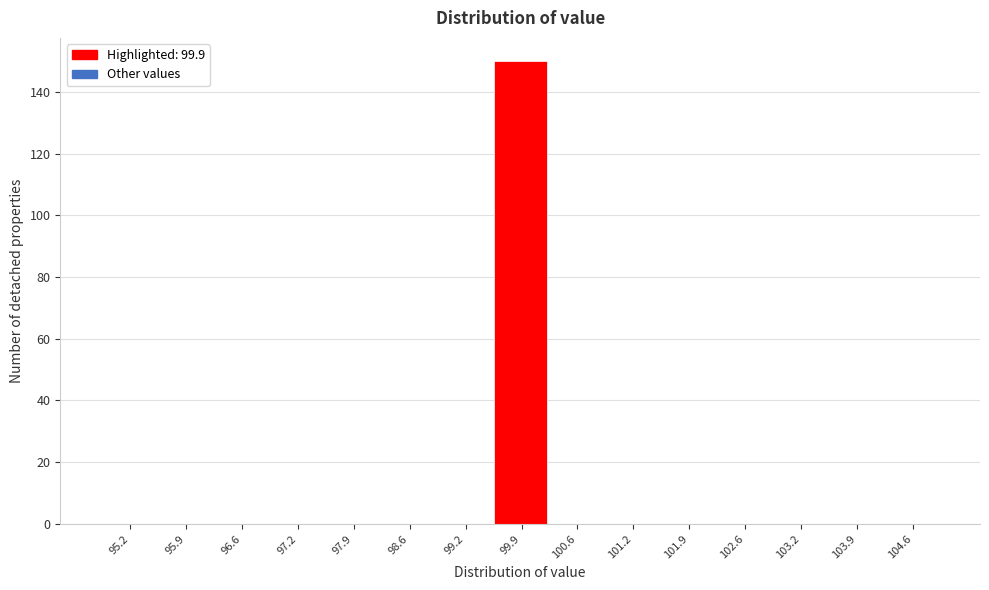

Over which range of the x-axis is the bar tallest?

99.6 to 100.2